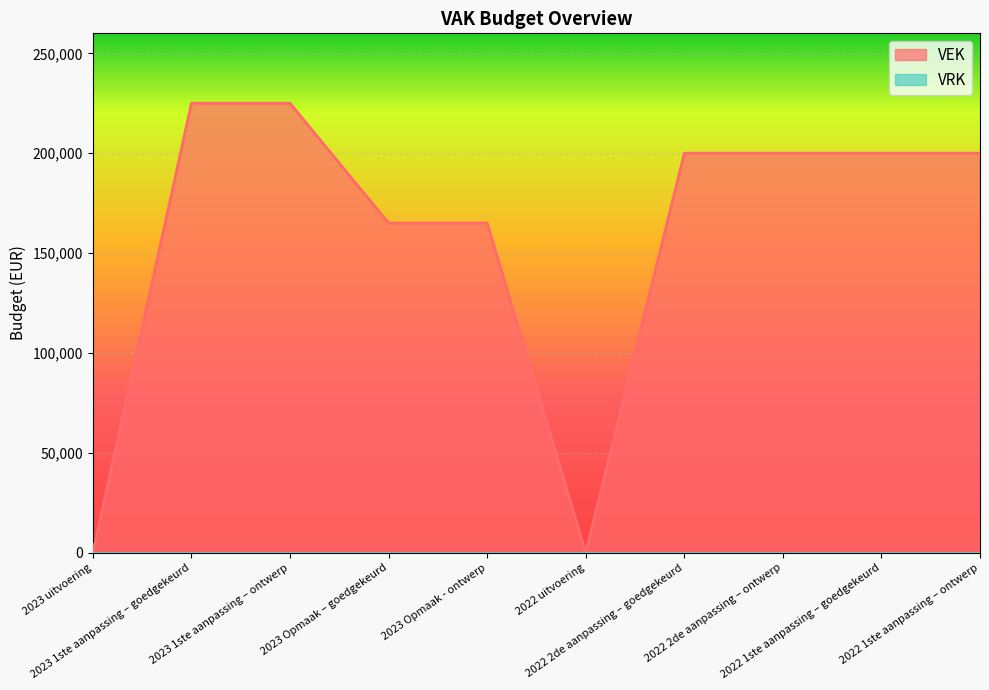

What position from the right is 2022 2de aanpassing – goedgekeurd?

4